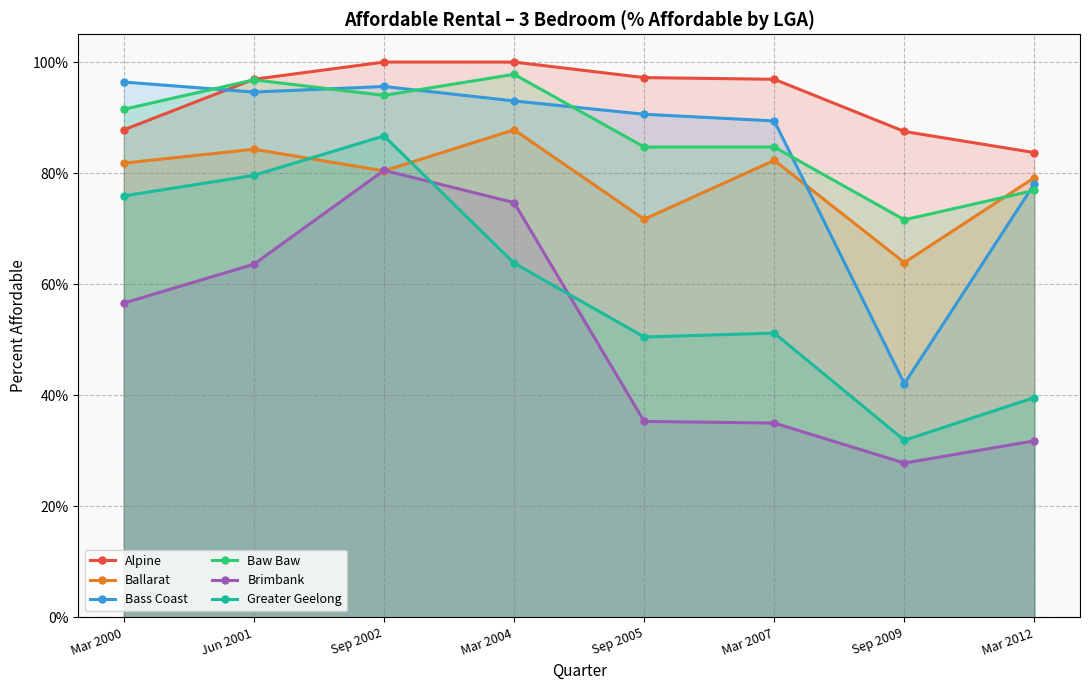

What is the average value of the Brimbank series?

0.5